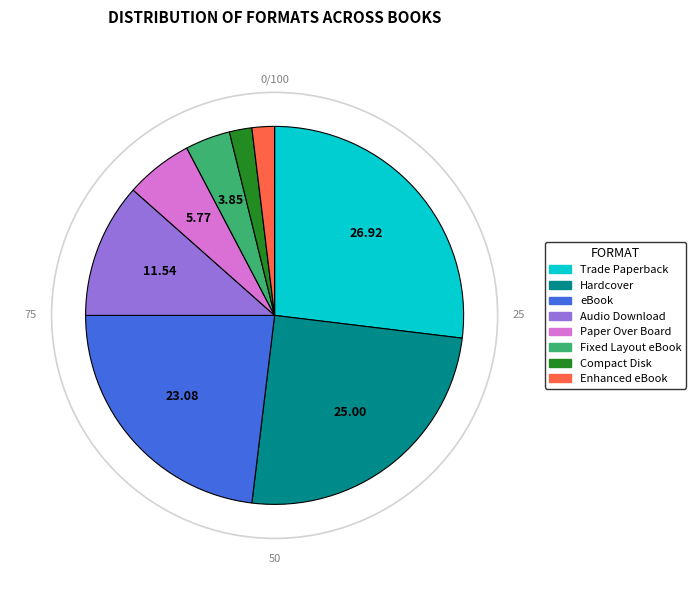

Which category has the biggest portion of the pie?

Trade Paperback